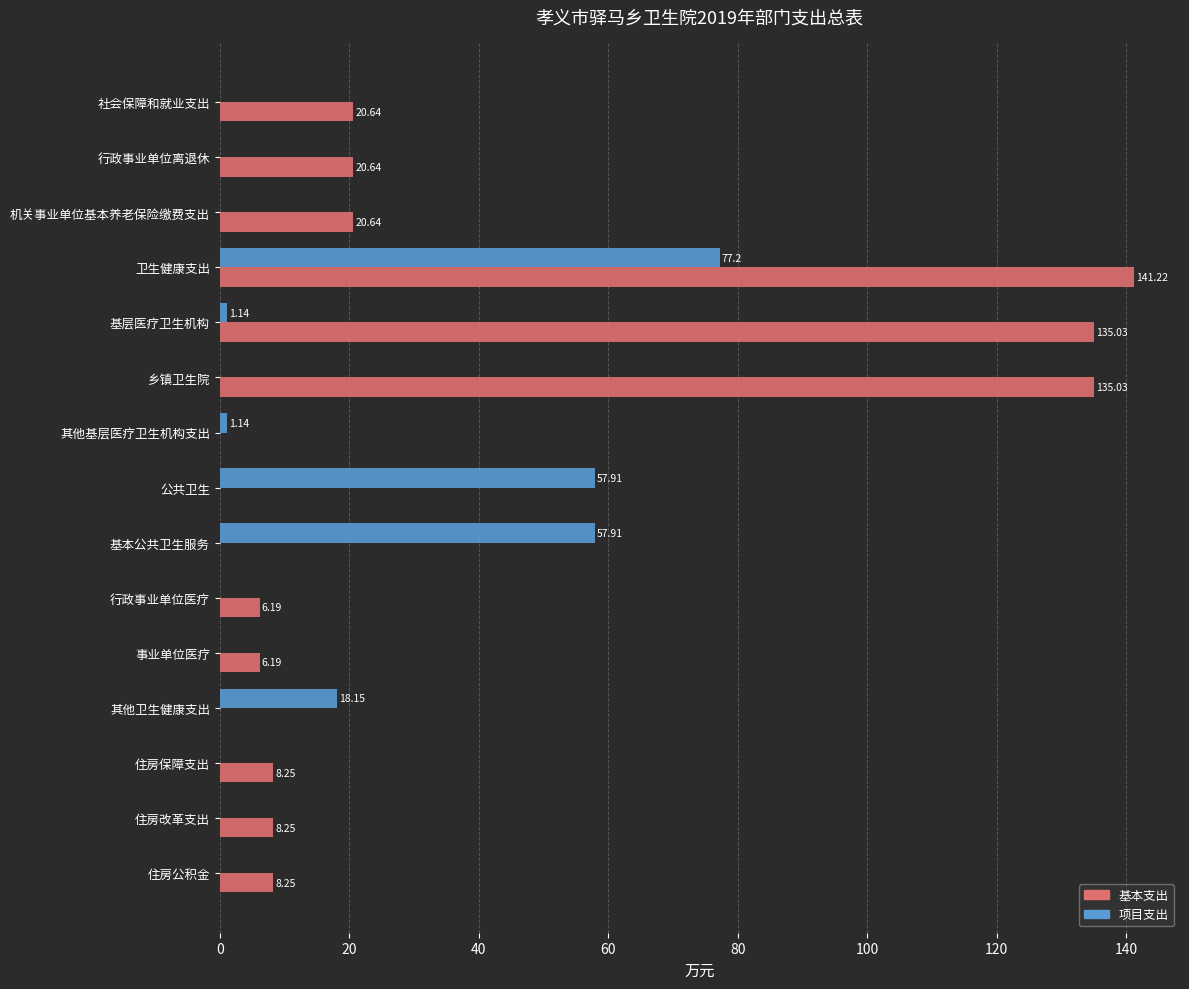

Where is 项目支出 nearest to the value 38?

其他卫生健康支出